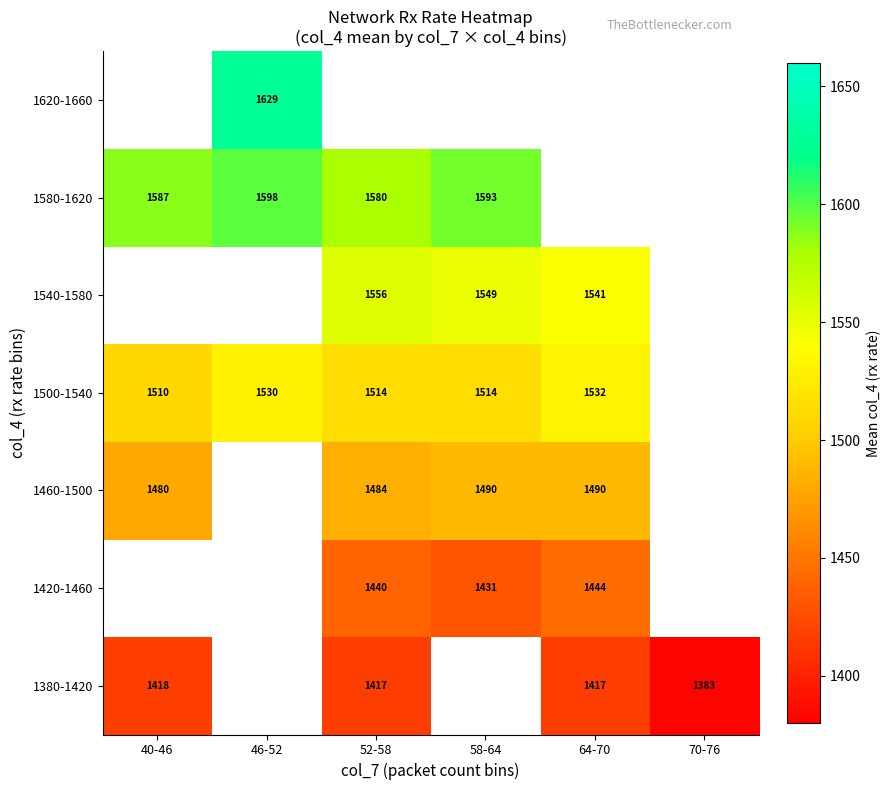

True or false: 1380-1420 has a value of 1417 at 64-70.

True